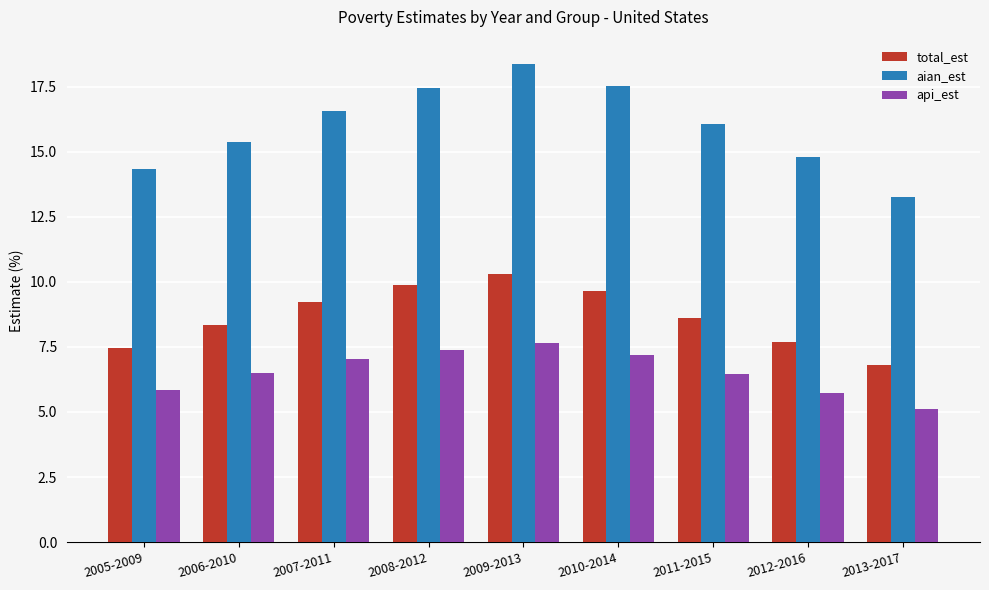

At 2007-2011, list the series in order from largest to smallest.

aian_est, total_est, api_est